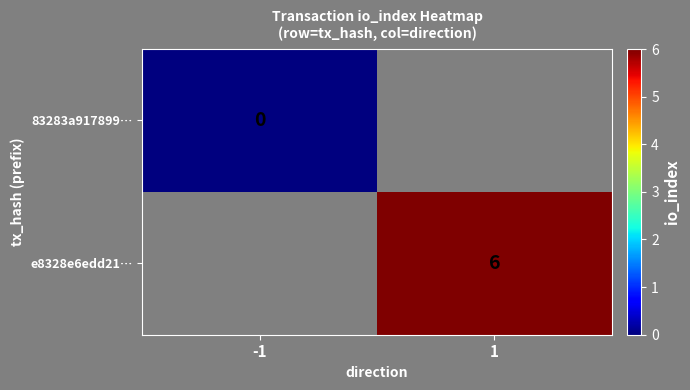

Is it true that e8328e6edd21… equals 6 at 1?

True